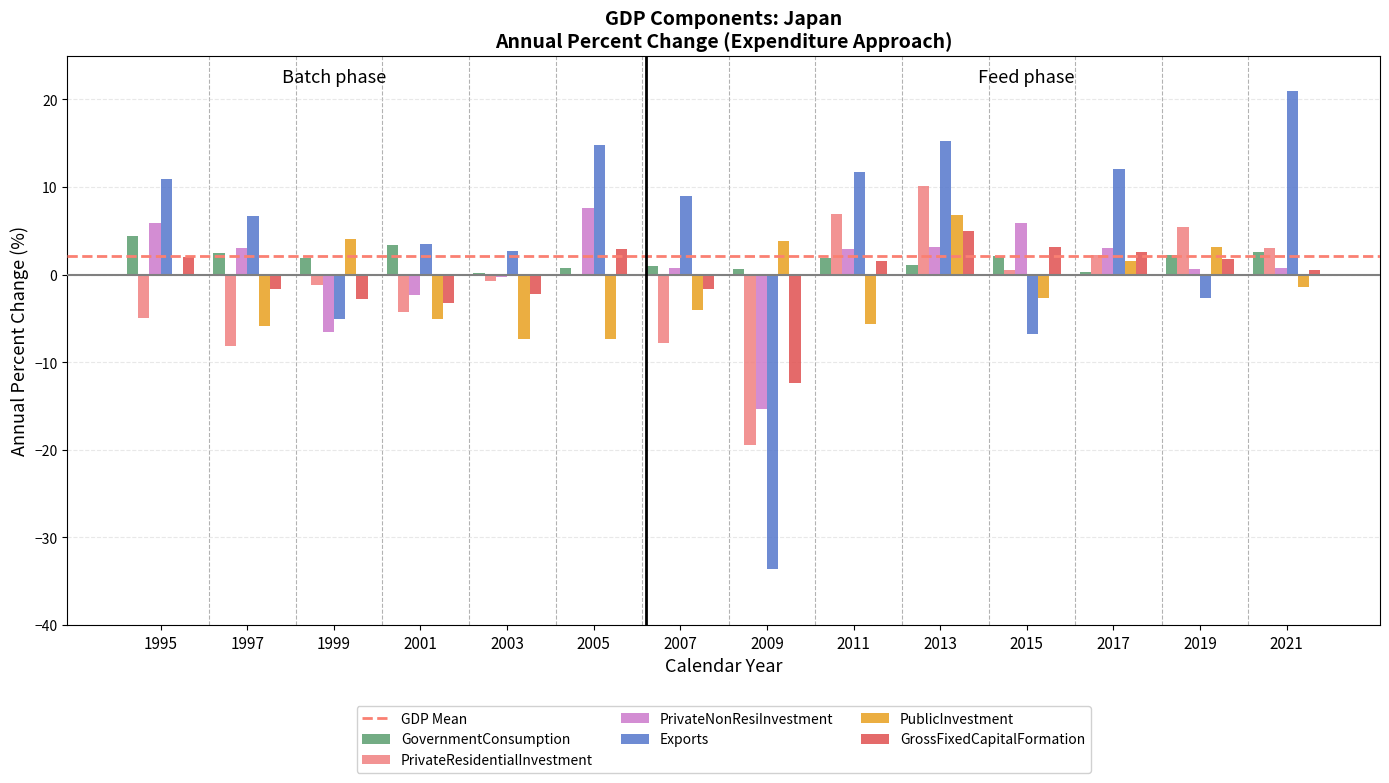

What is the sum of all GovernmentConsumption values?

24.9